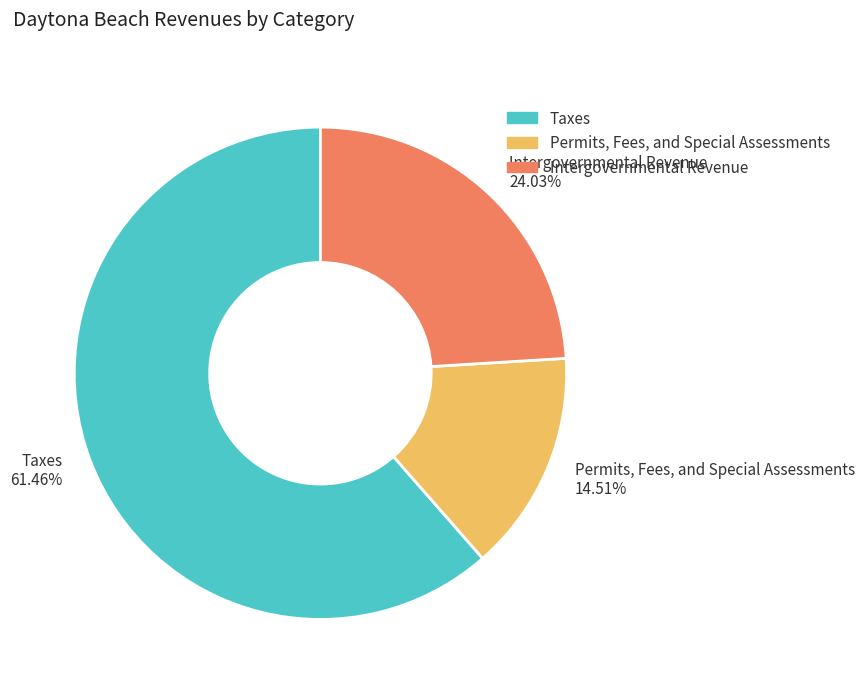

True or false: Permits, Fees, and Special Assessments accounts for 25% of the total.

False